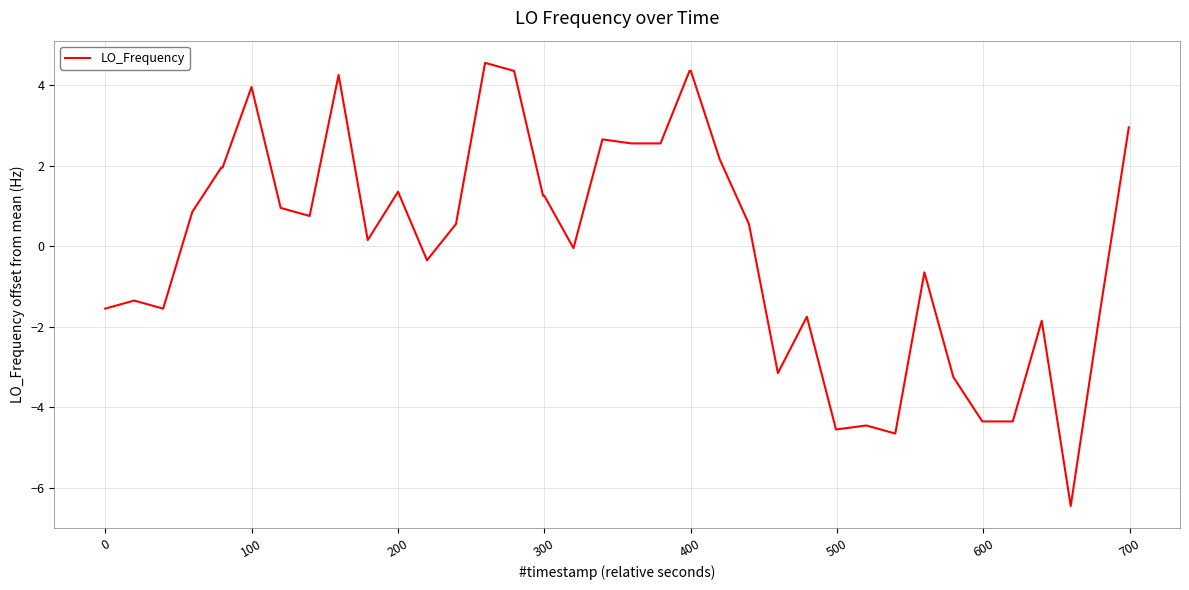

What is the difference between the maximum and minimum values?

11.0